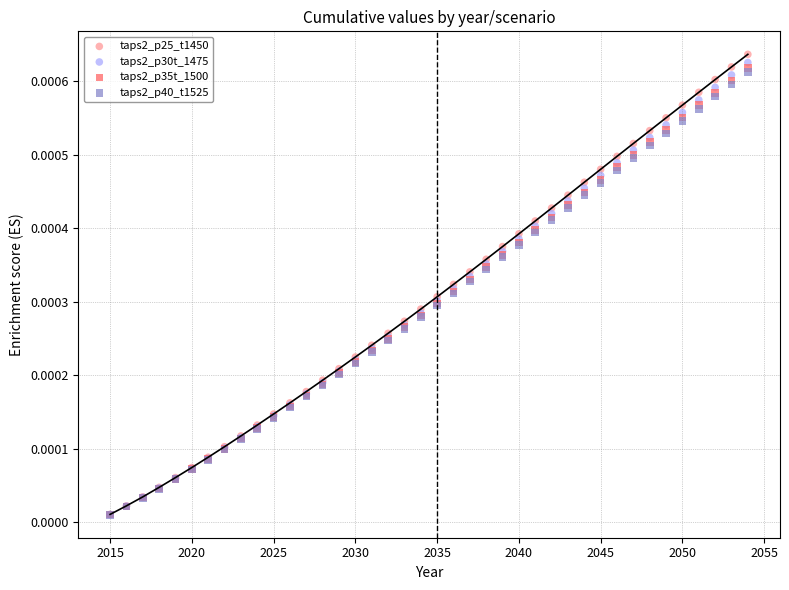

What are all the series names shown in the legend?

taps2_p25_t1450, taps2_p30t_1475, taps2_p35t_1500, taps2_p40_t1525